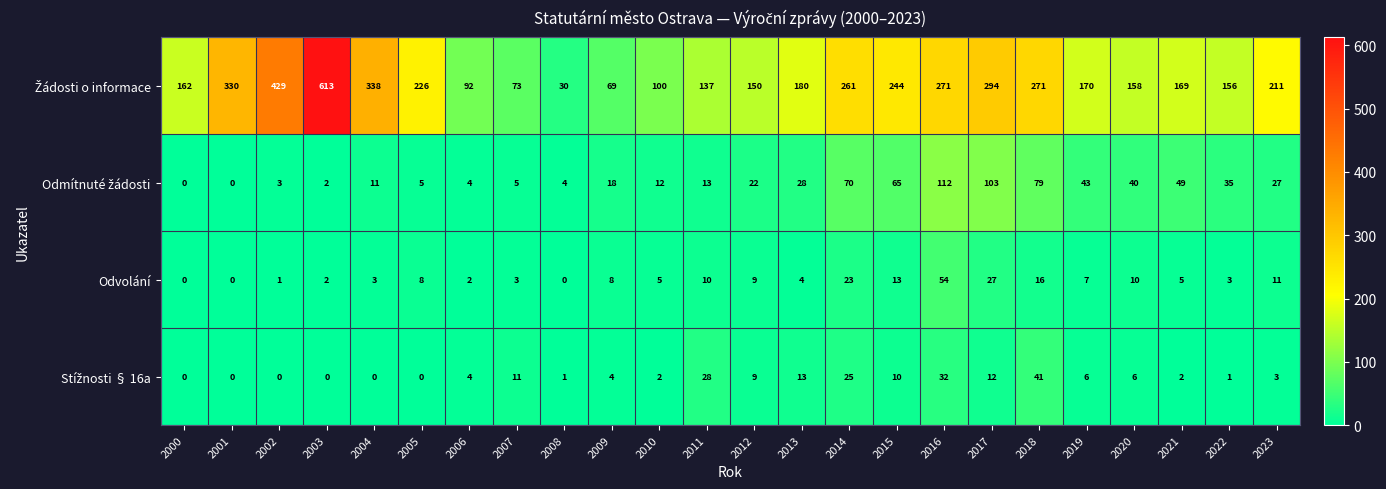

At which category is the sum across all series the highest?

2003